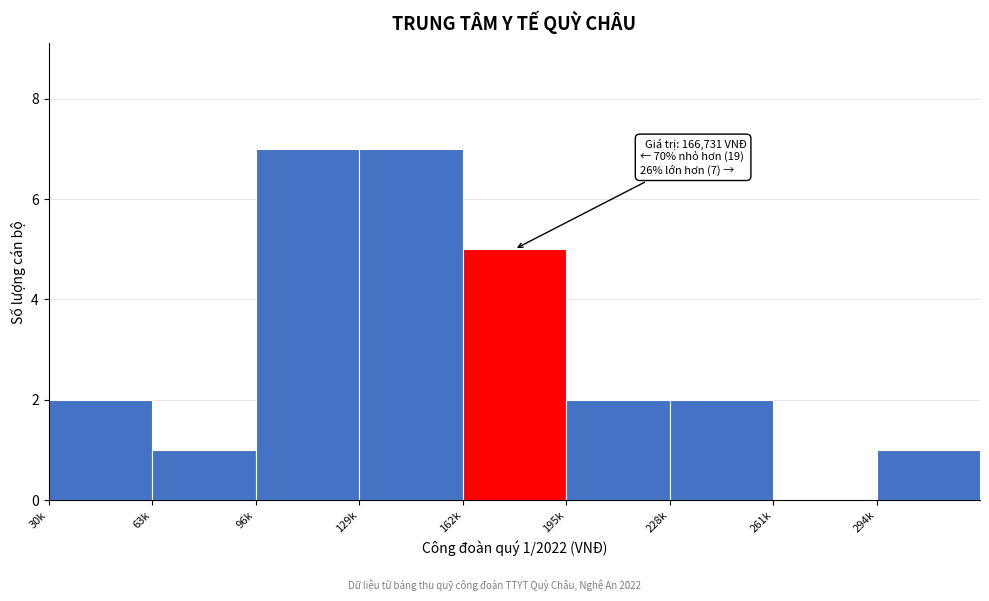

Reading left to right, list all the values displayed in this chart.

30k=2	63k=1	96k=7	129k=7	162k=5	195k=2	228k=2	261k=0	294k=1